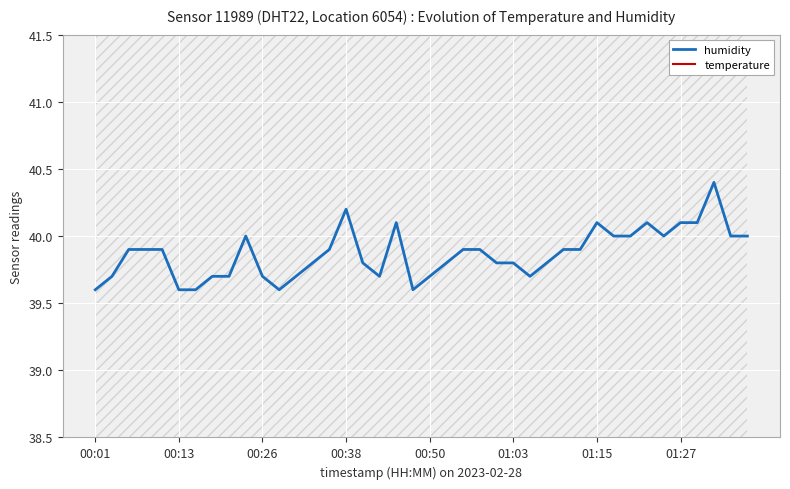

What is the minimum value for humidity?

39.6